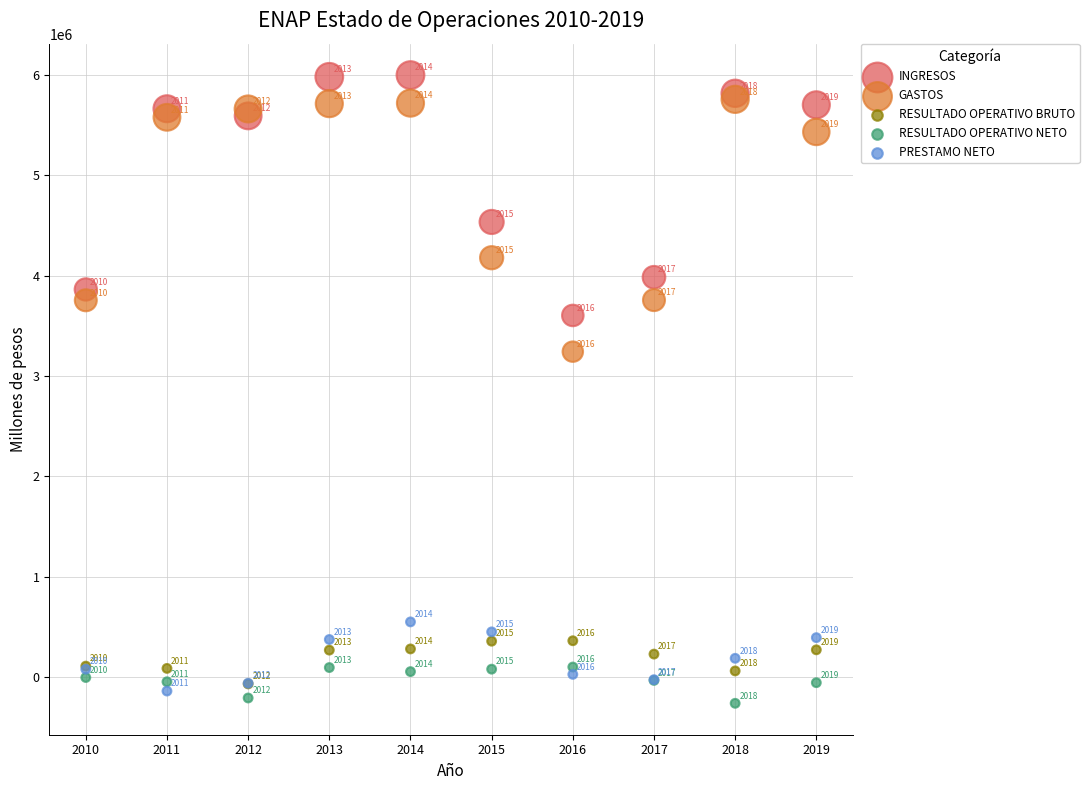

In the RESULTADO OPERATIVO NETO series, what Y value is closest to -81831?

-57130.7